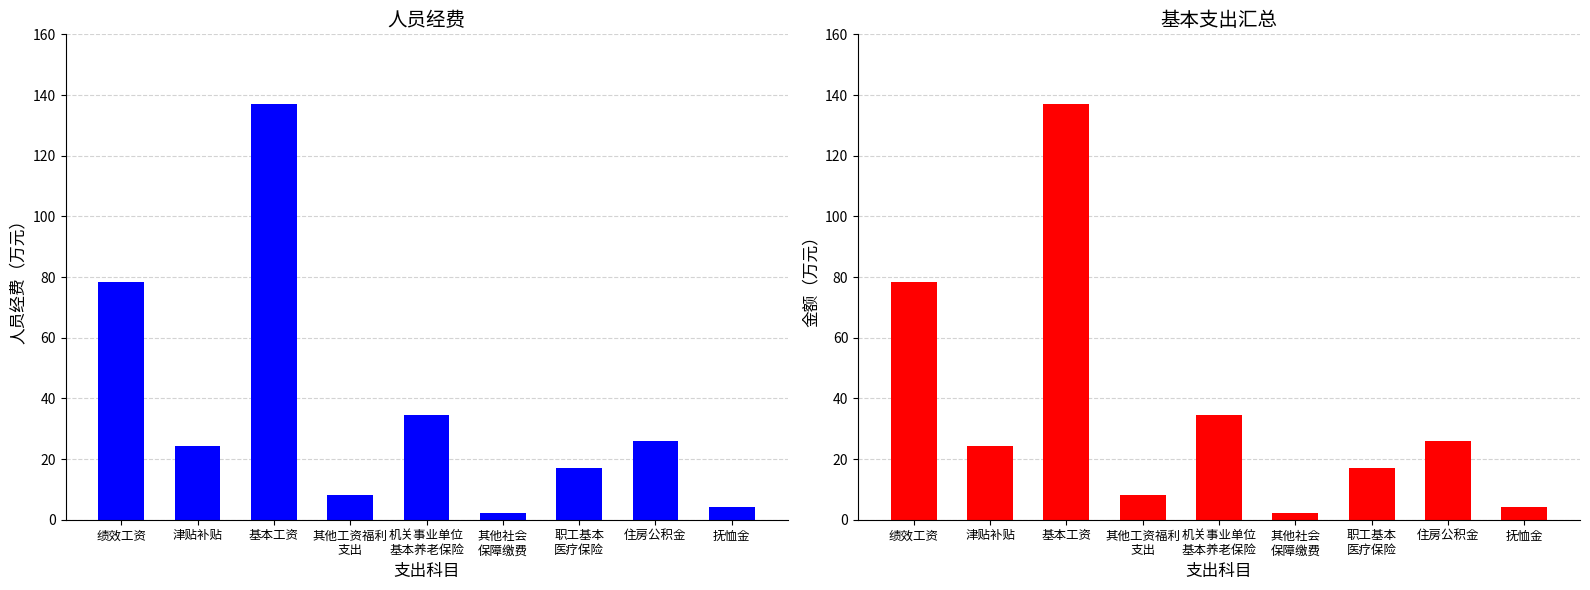

The value of 人员经费（汇总） at 机关事业单位
基本养老保险 is 34.4. True or false?

True